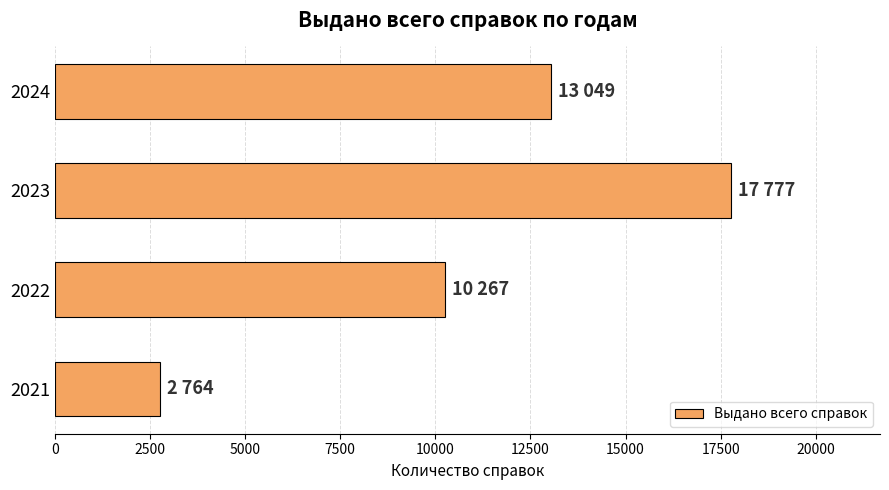

What is the average value?

10964